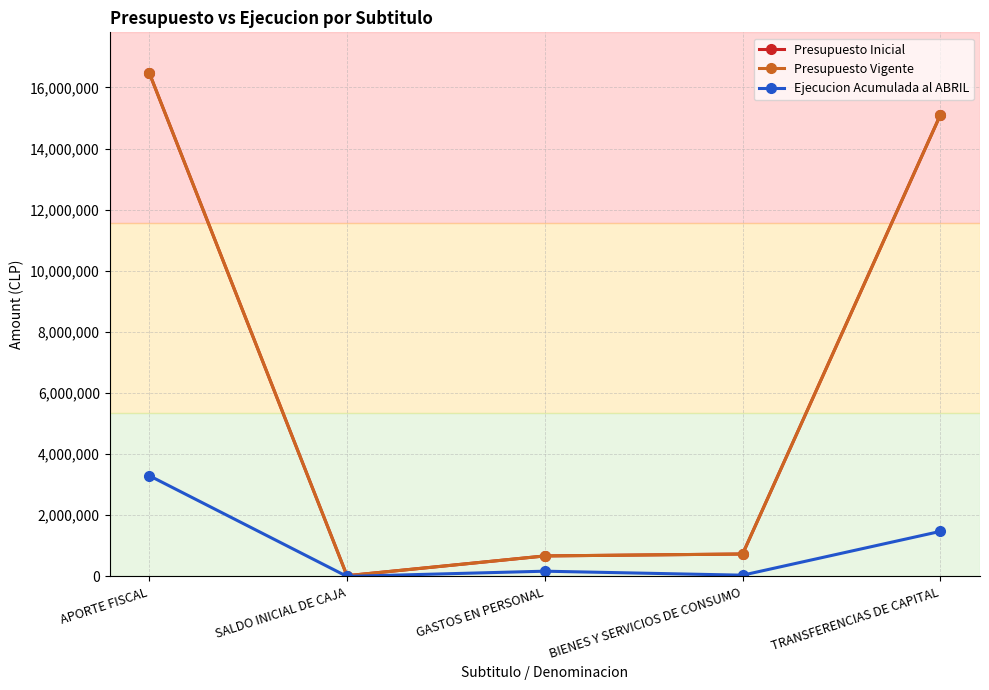

Does the chart have visible grid lines?

Yes